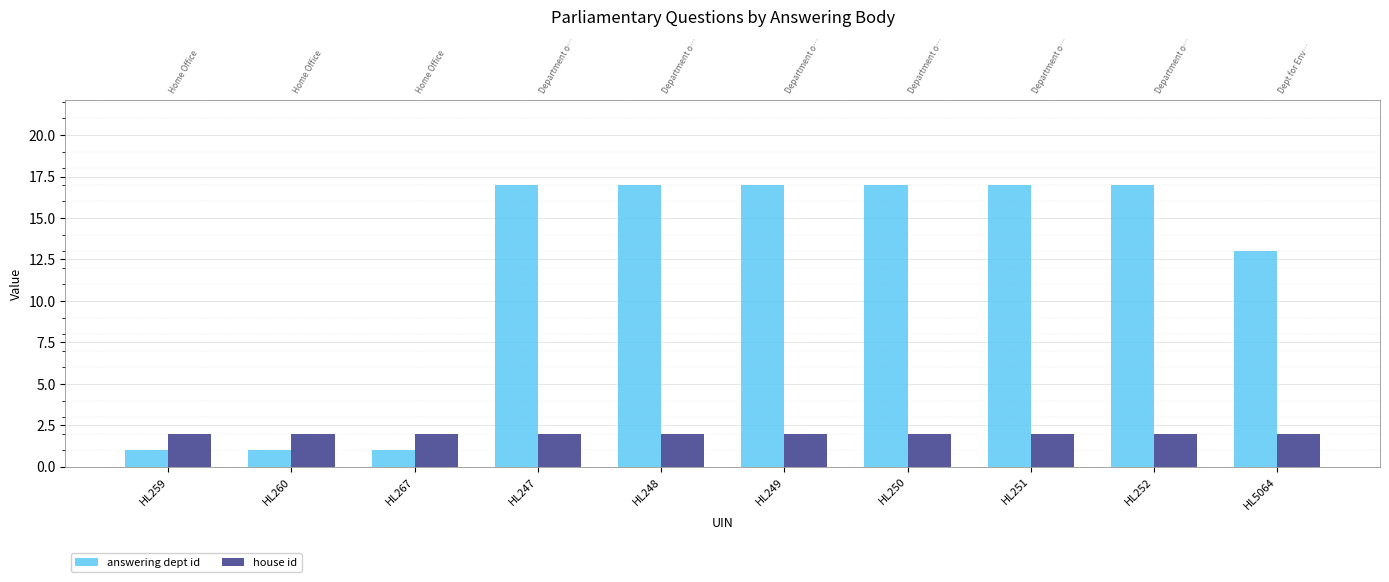

What is the difference between the highest and lowest values at HL250?

15